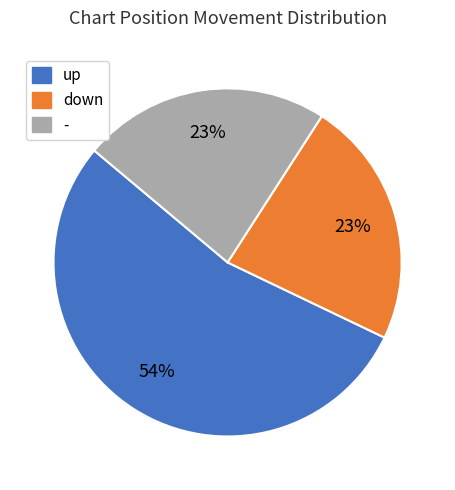

How many segments does this pie chart have?

3